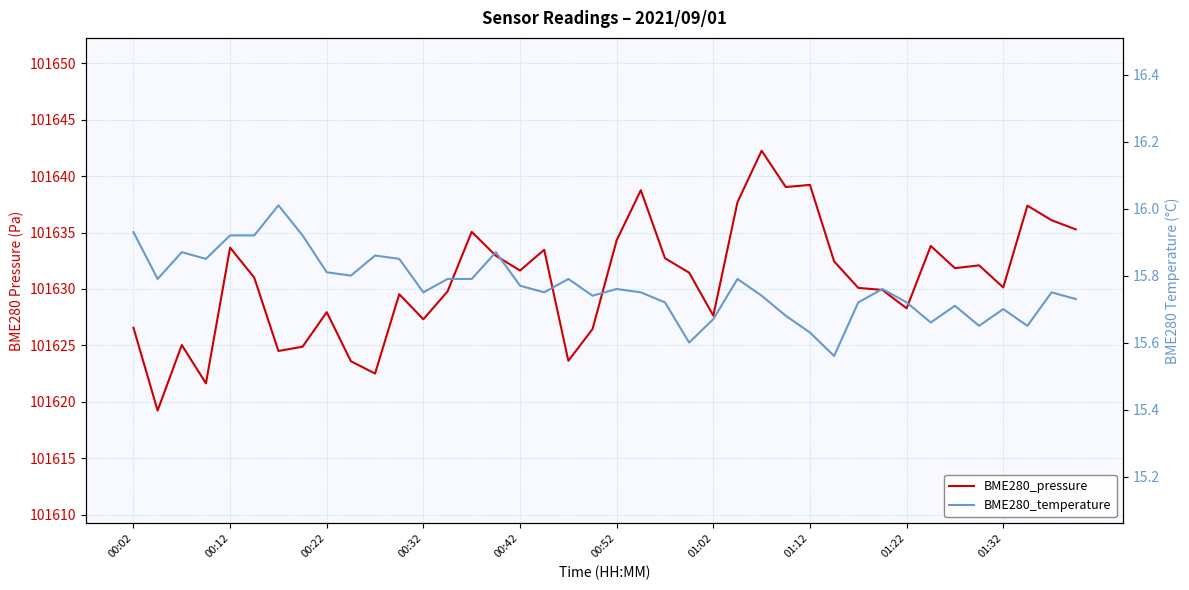

True or false: BME280_pressure has a value of 101629.8 at 13.

True